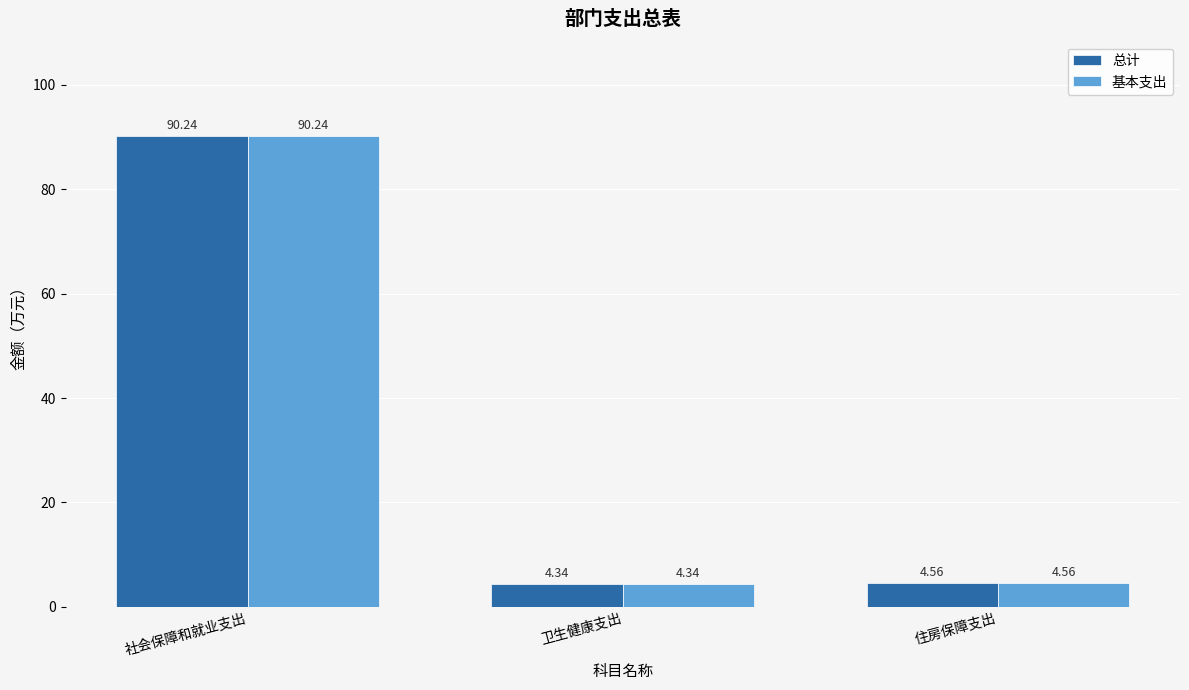

Where is 基本支出 nearest to the value 47?

住房保障支出